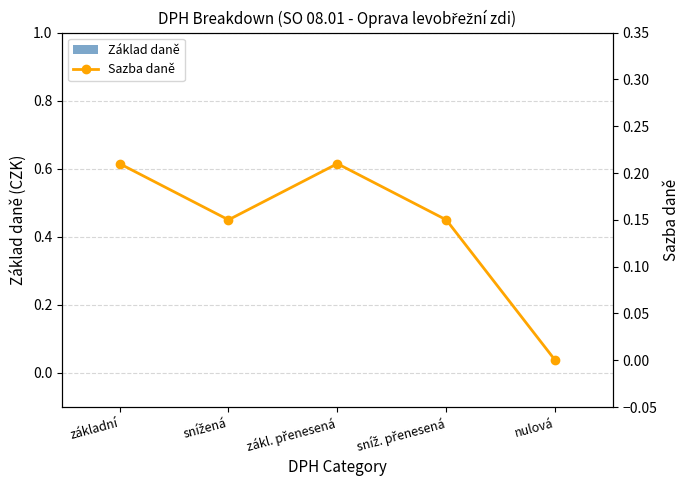

At nulová, list the series in order from smallest to largest.

Základ daně, Sazba daně